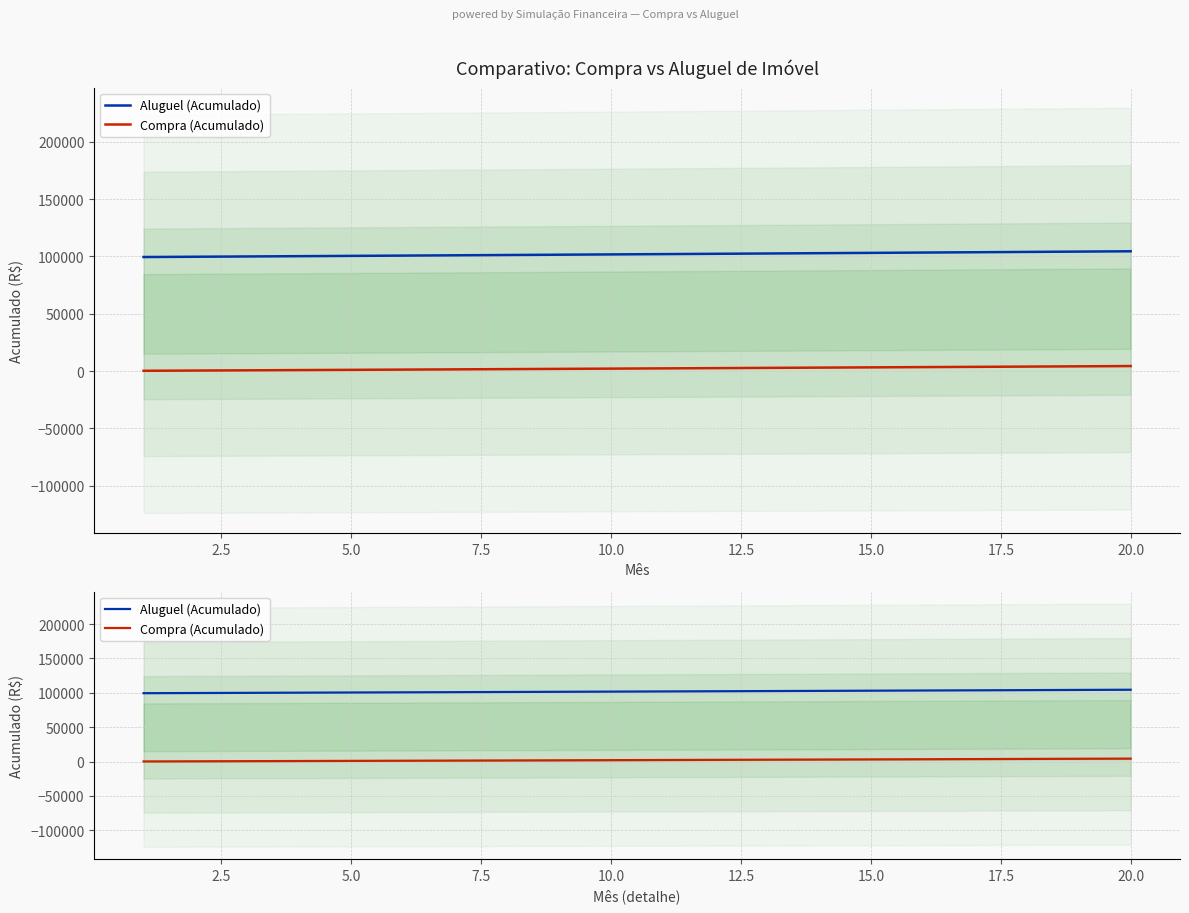

List the series in order of their peak value, lowest first.

Compra (Acumulado), Aluguel (Acumulado)